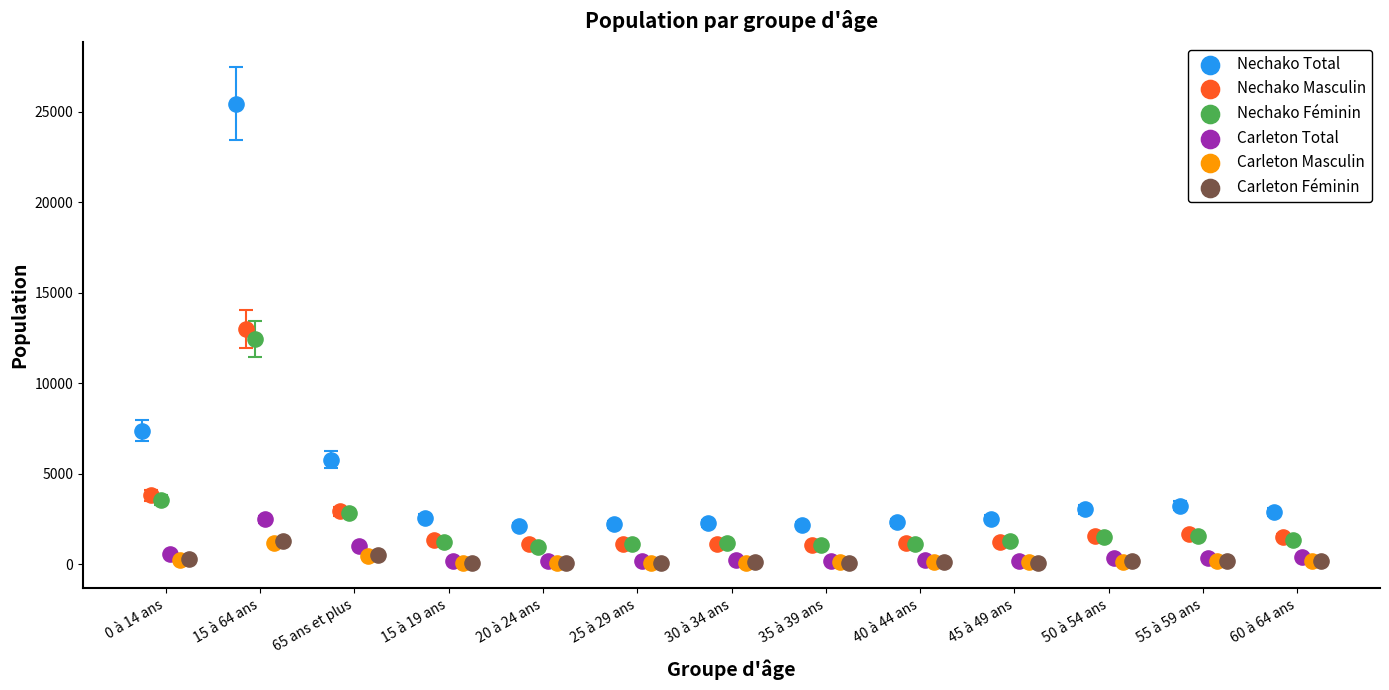

Which series reaches the maximum Y coordinate?

Nechako Total